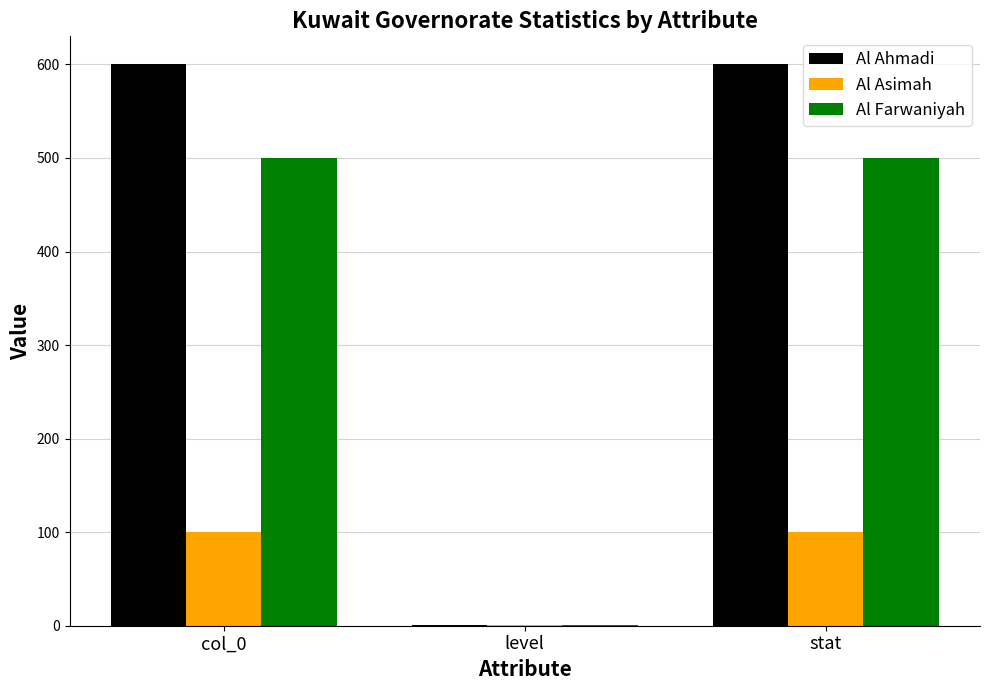

True or false: Al Asimah has a value of 100 at col_0.

True